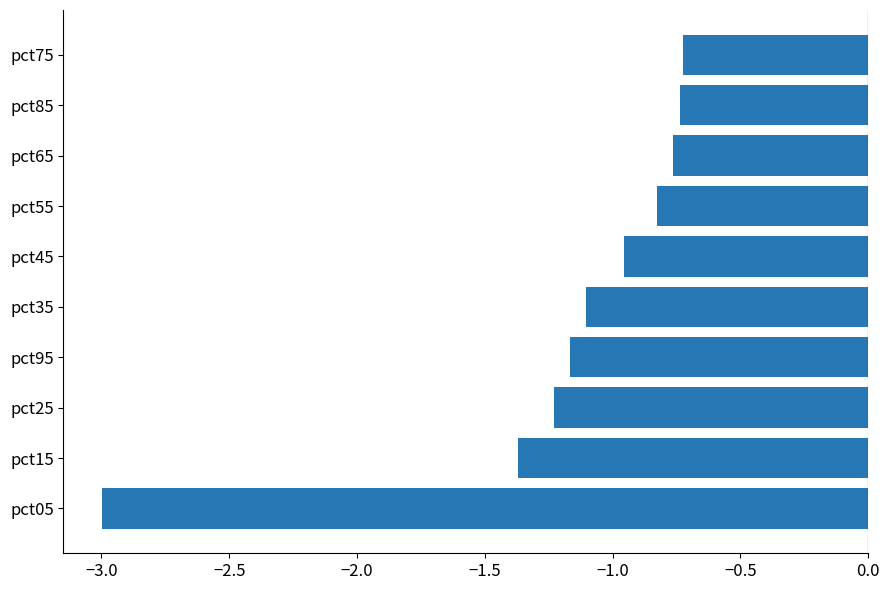

Are the bars horizontal?

Yes